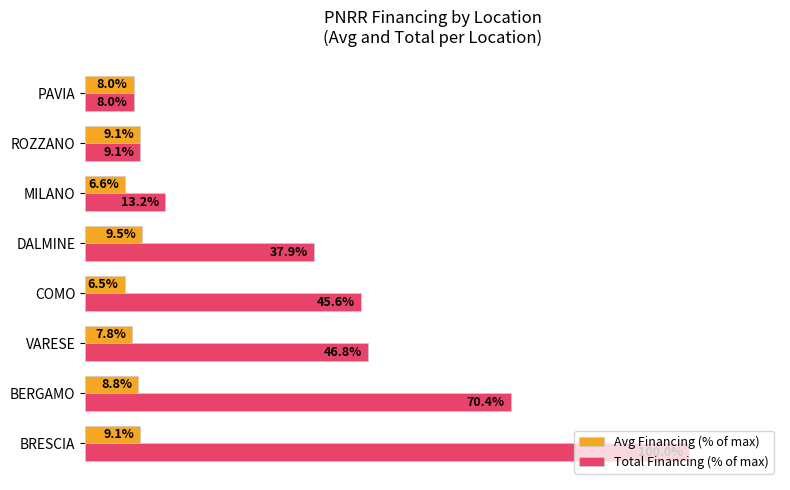

Which series has the largest range (max minus min)?

Total Financing (% of max)